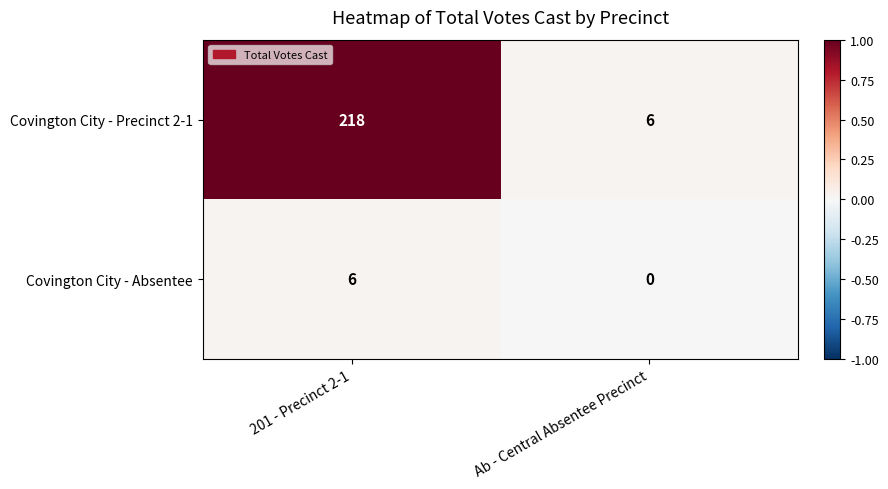

At how many categories does at least one series exceed 0?

2